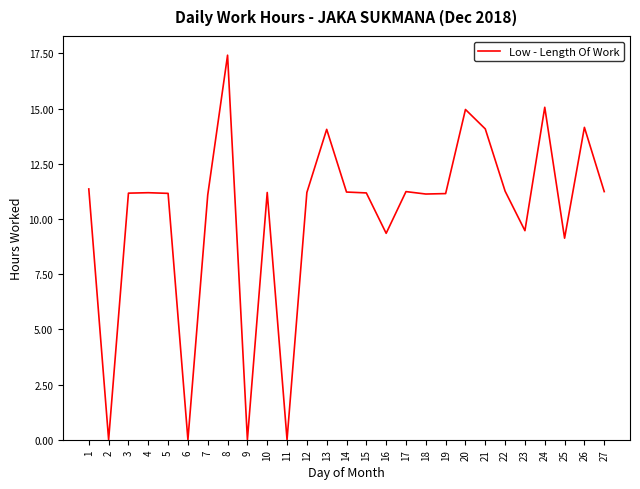

How many lines are shown in the chart?

1